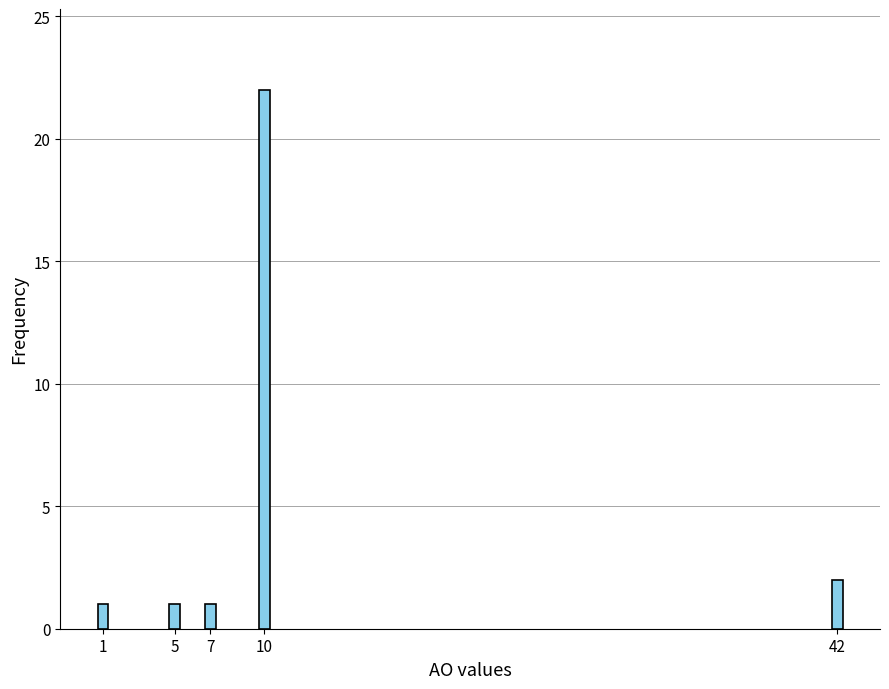

Reading left to right, transcribe all the data shown in this chart.

1	1	1	22	2